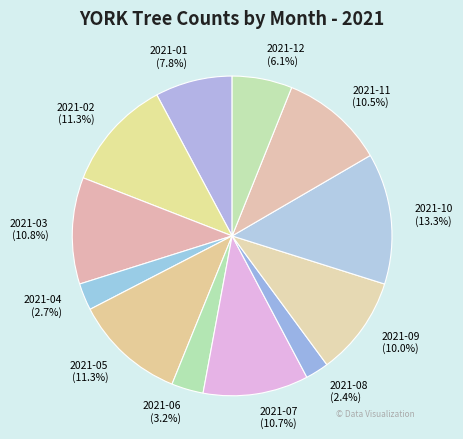

To the nearest percent, what portion does 2021-01 represent?

8%